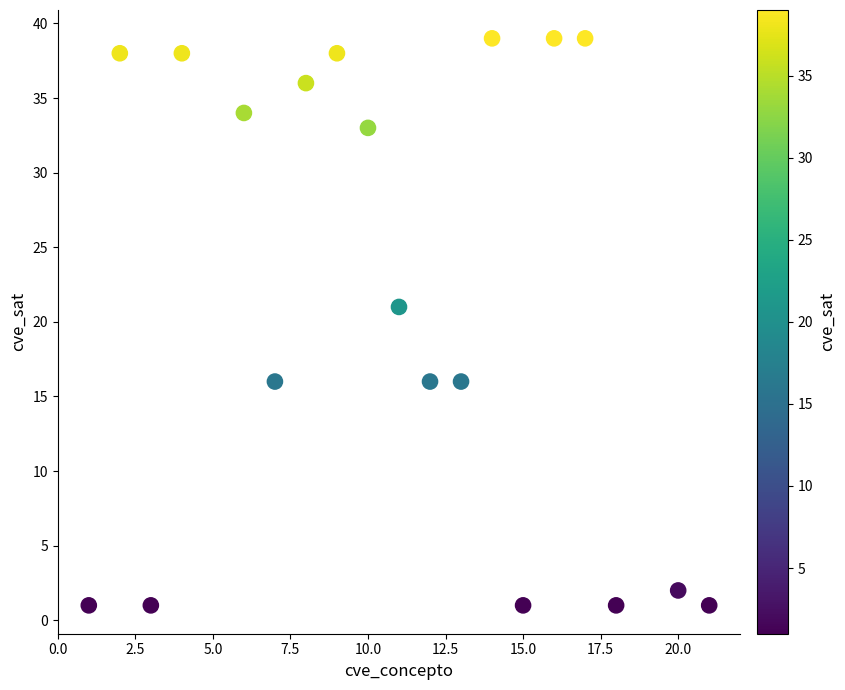

What is the range of Y values (max minus min)?

38